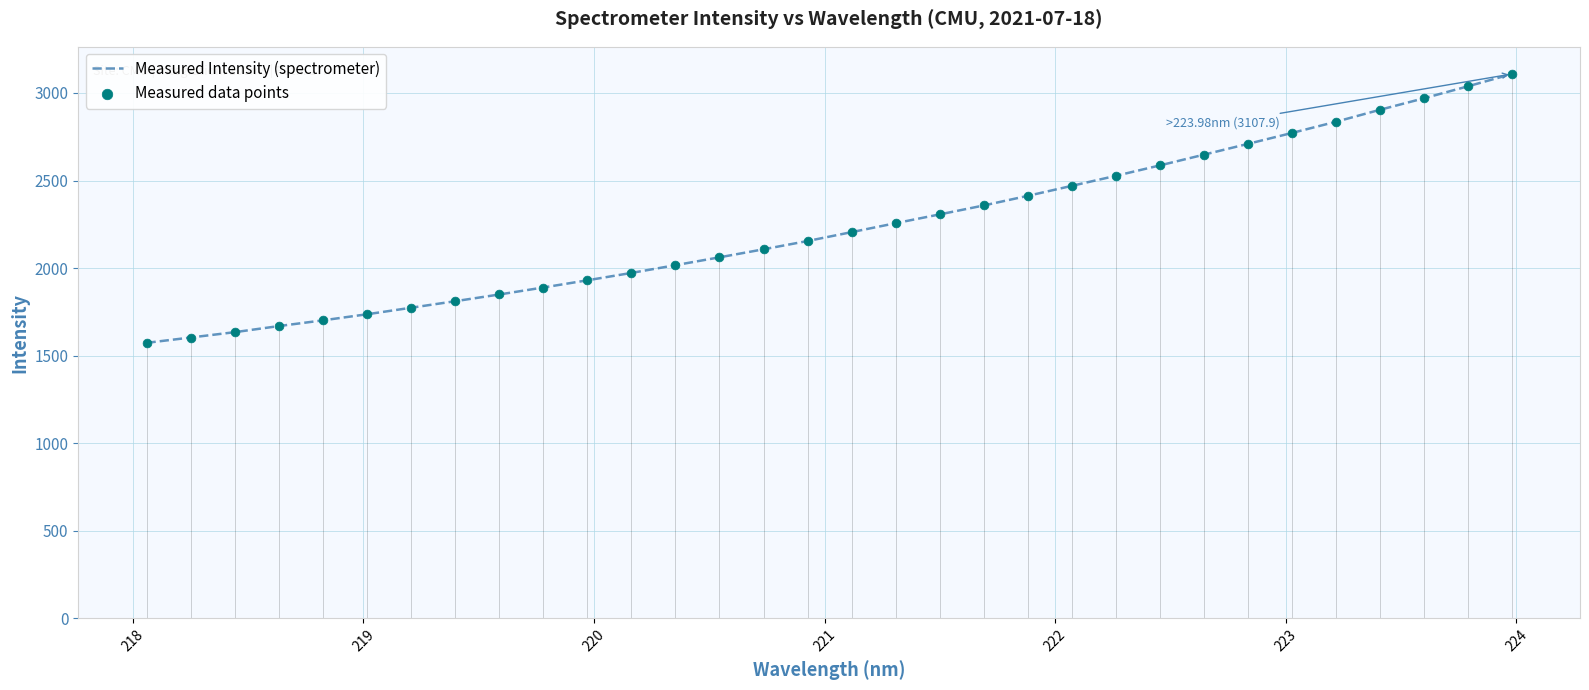

What is the difference between the maximum and minimum values?

1534.7